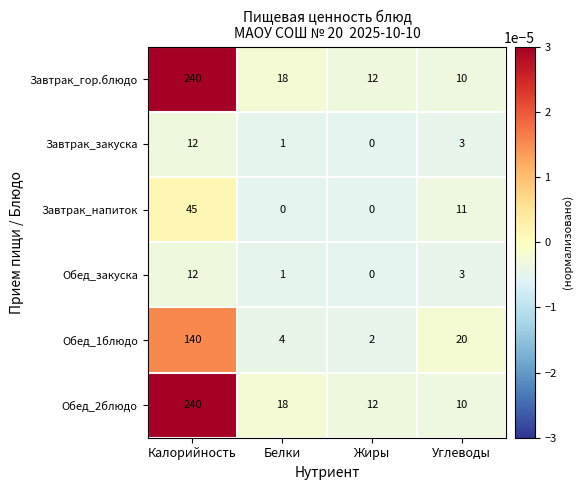

What is the difference between the highest and lowest values at Углеводы?

17